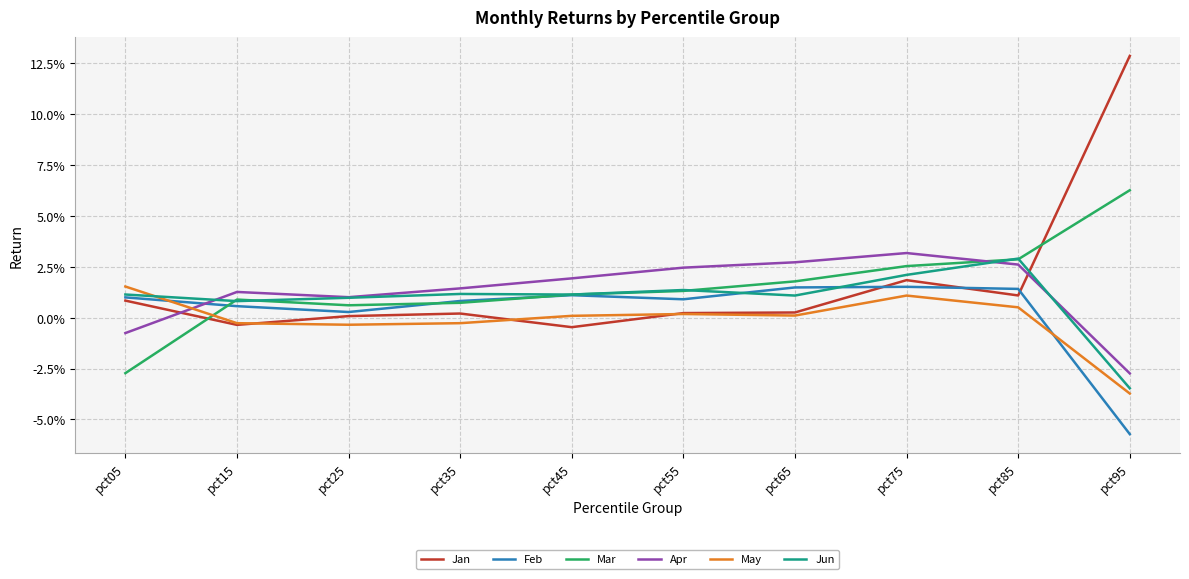

Does the chart display data point markers on the line(s)?

No